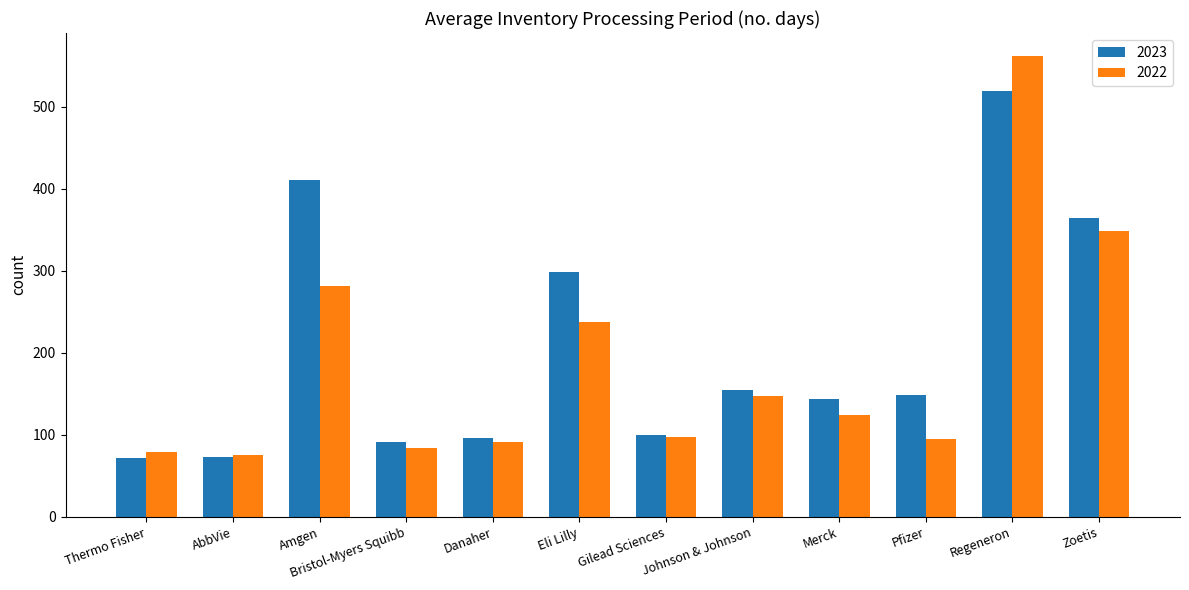

Is the value of 2023 at Danaher greater than the value of 2022 at AbbVie?

Yes